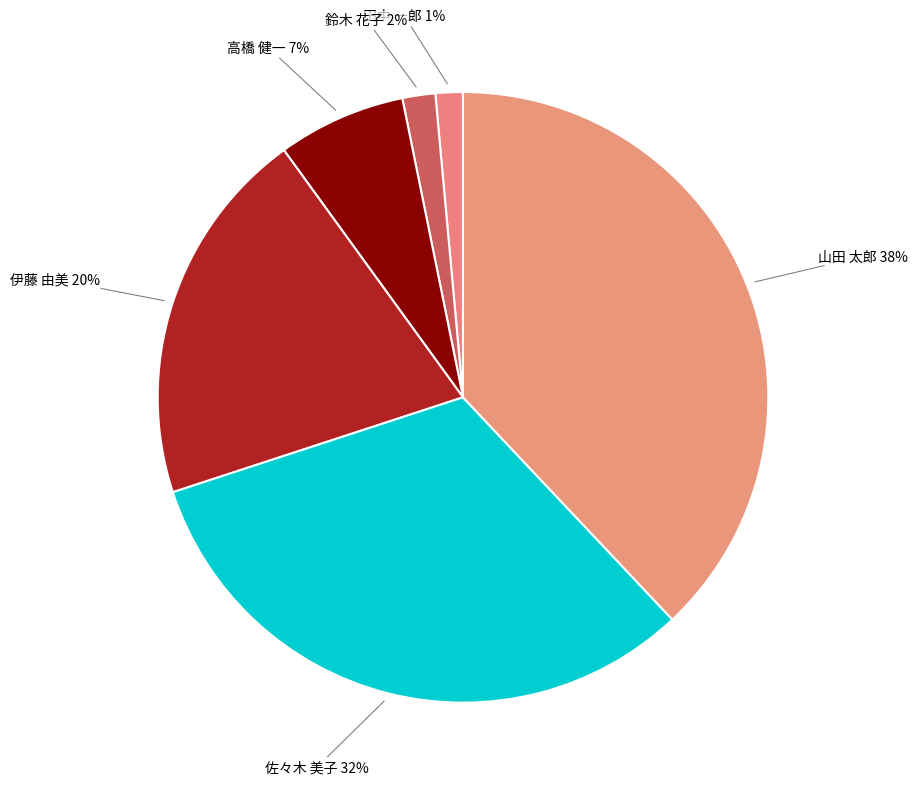

Does 山田 太郎 account for over 50% of the chart?

No